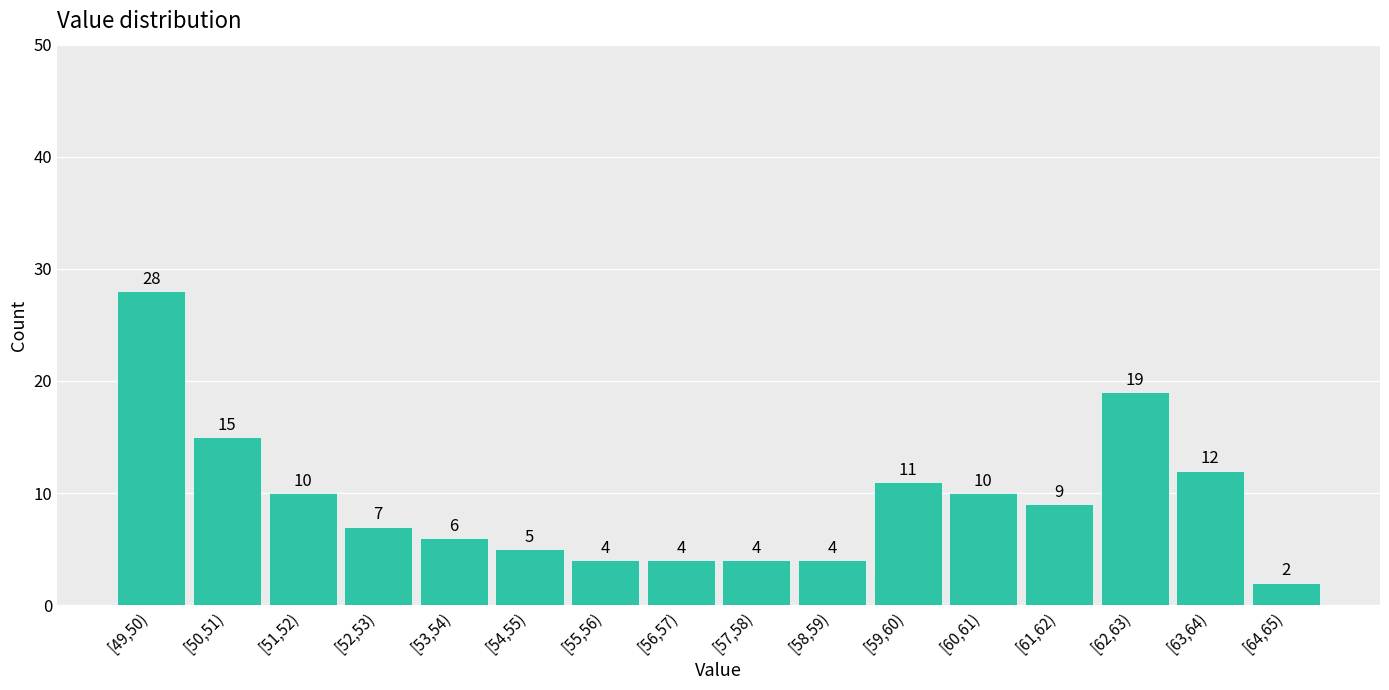

Reading right to left, transcribe all the data shown in this chart.

[64,65)=2	[63,64)=12	[62,63)=19	[61,62)=9	[60,61)=10	[59,60)=11	[58,59)=4	[57,58)=4	[56,57)=4	[55,56)=4	[54,55)=5	[53,54)=6	[52,53)=7	[51,52)=10	[50,51)=15	[49,50)=28